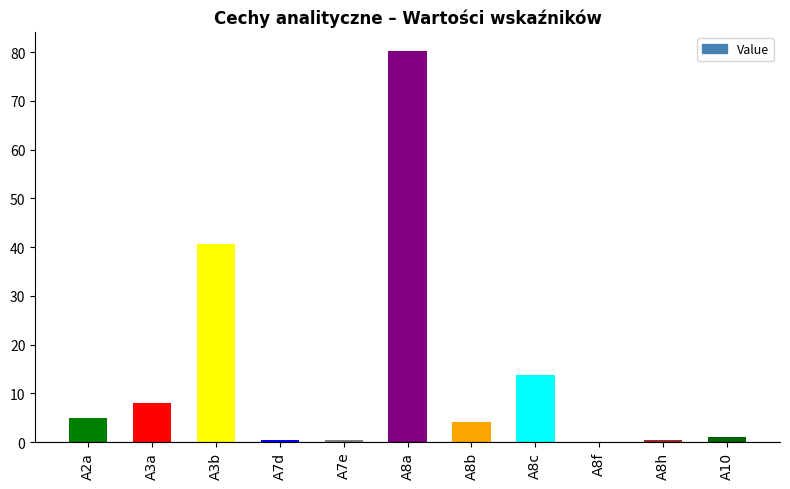

At which label does the data first exceed 4?

A2a